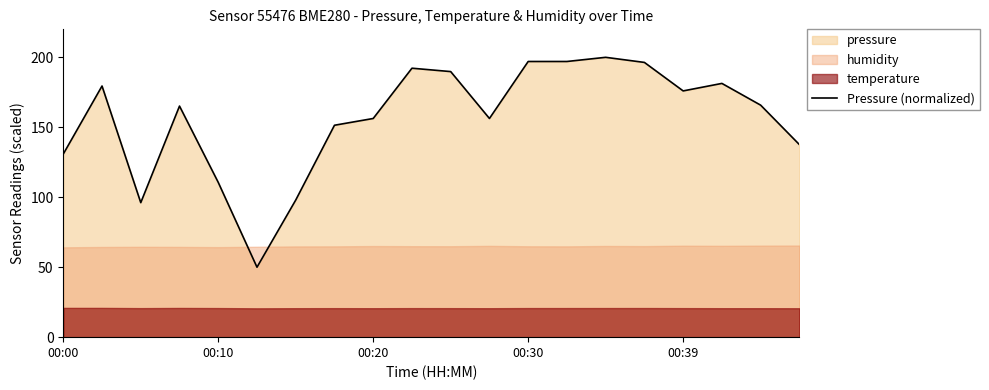

What is the smallest value displayed?

50.0